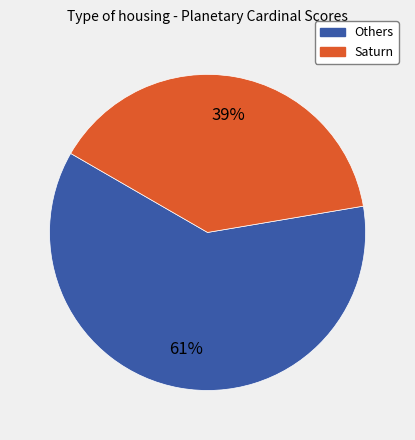

Is there any slice that represents more than half of the pie?

Yes